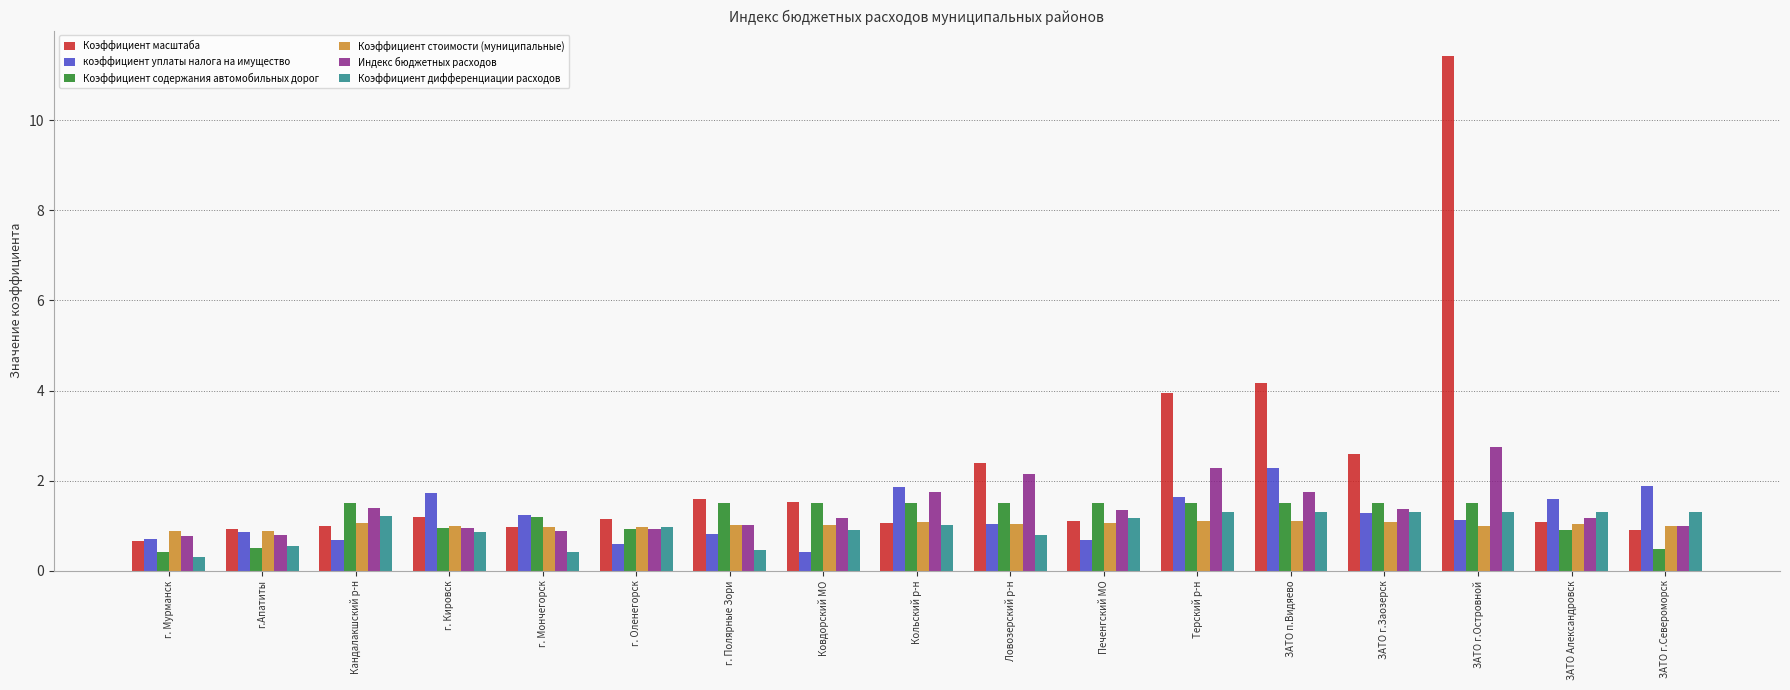

What is the average value of the Коэффициент дифференциации расходов series?

1.0